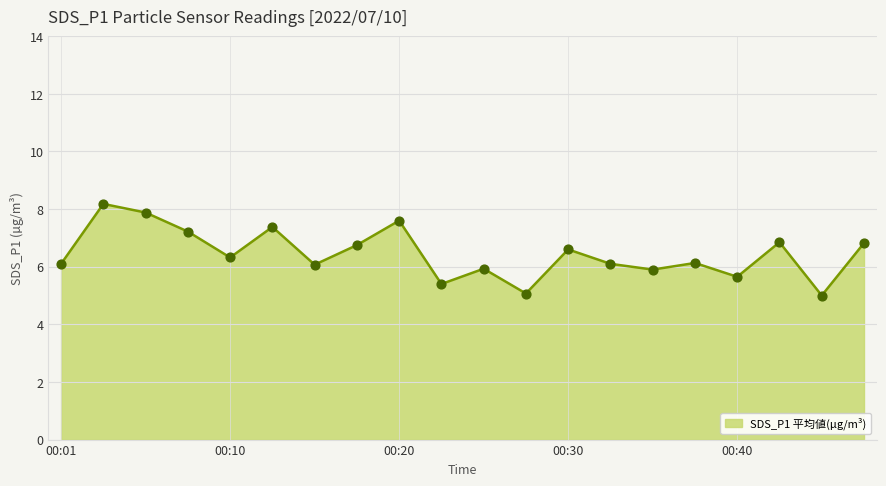

What is the difference between the maximum and minimum values?

3.2